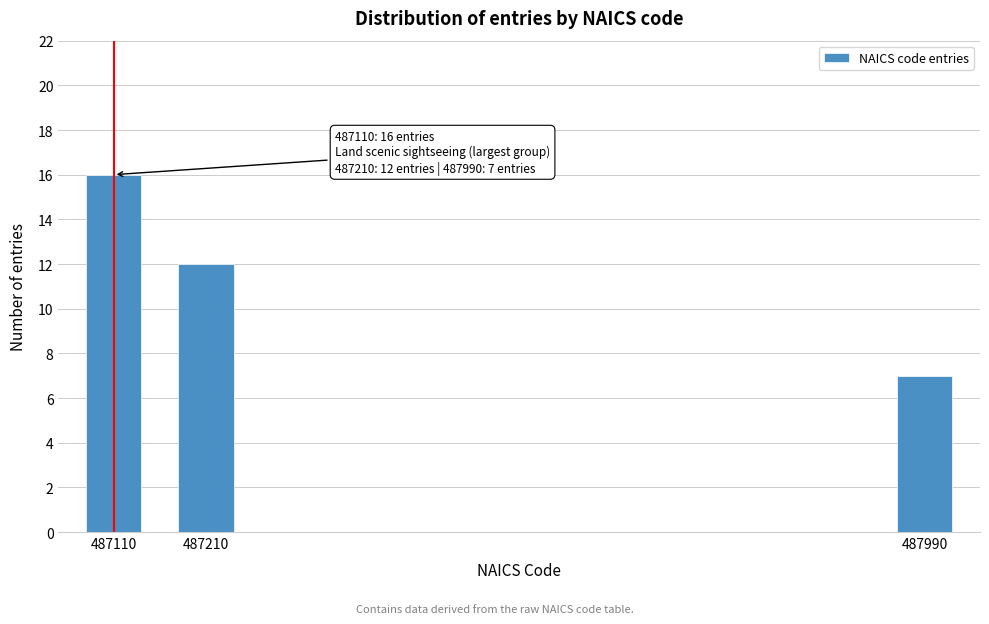

Reading left to right, list all the values displayed in this chart.

487110=16	487210=12	487990=7